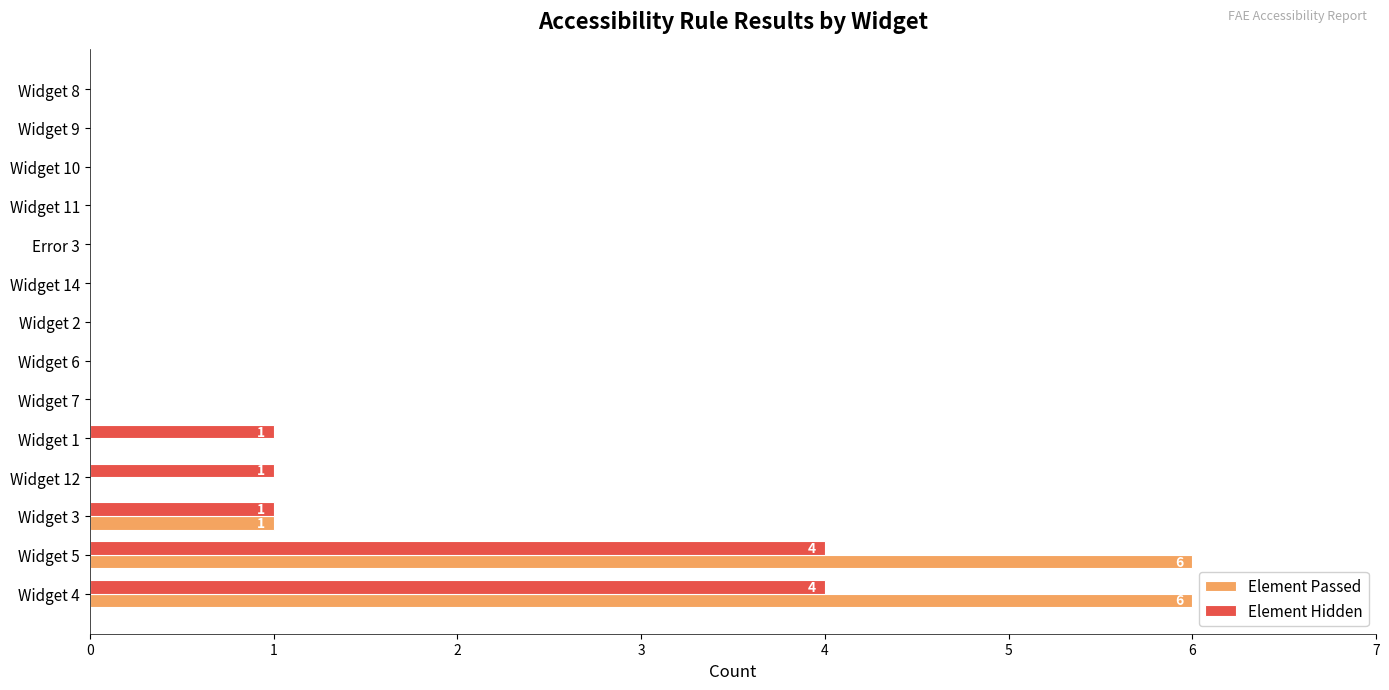

The Element Hidden series shows 0 at Widget 10. True or false?

True